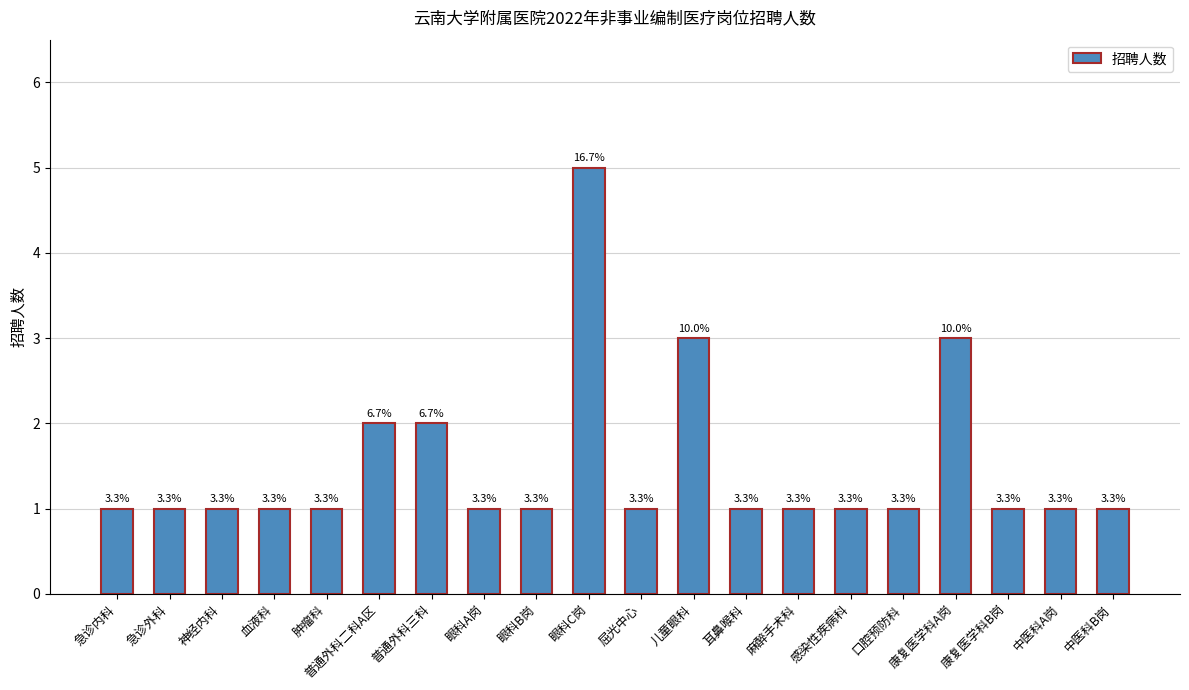

Reading left to right, transcribe all the data shown in this chart.

1	1	1	1	1	2	2	1	1	5	1	3	1	1	1	1	3	1	1	1